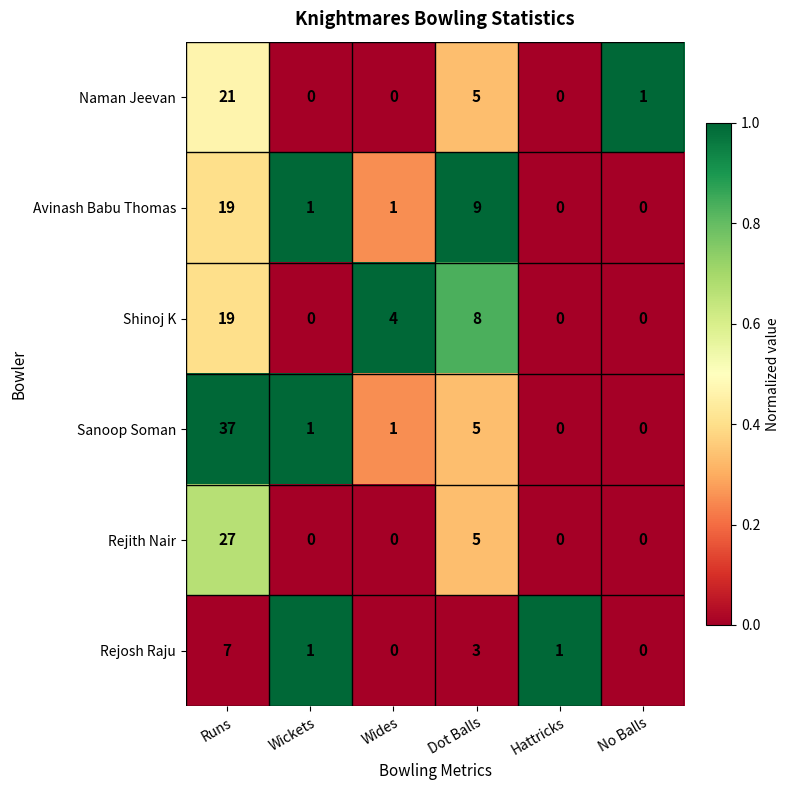

What is the total value across all series at Runs?

130